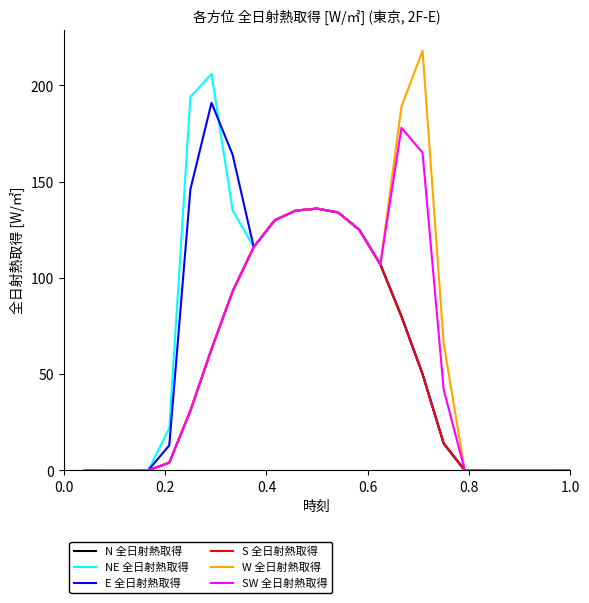

Is this an area chart (filled region under the line)?

No